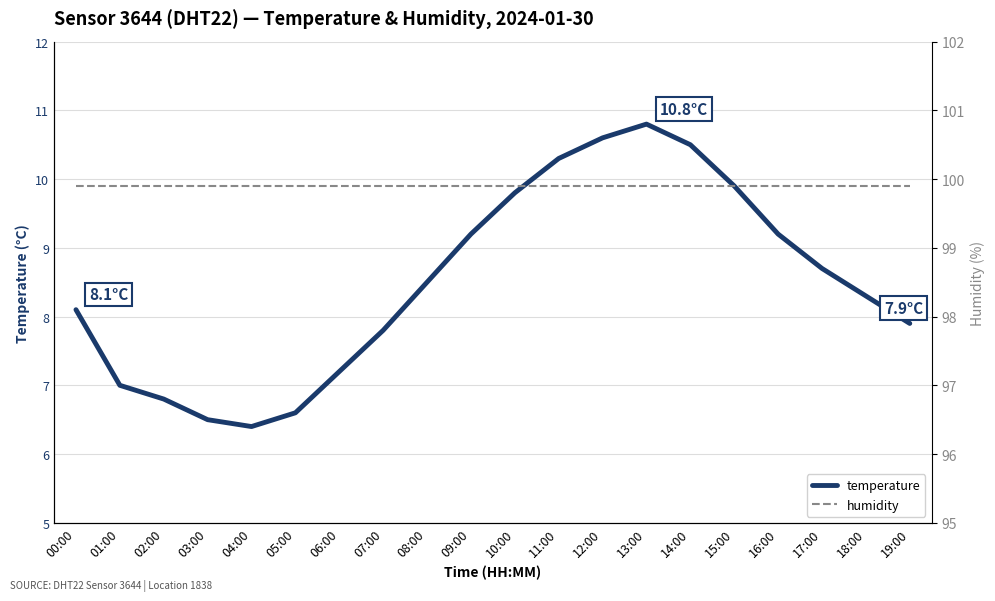

What is the maximum value for temperature?

10.8